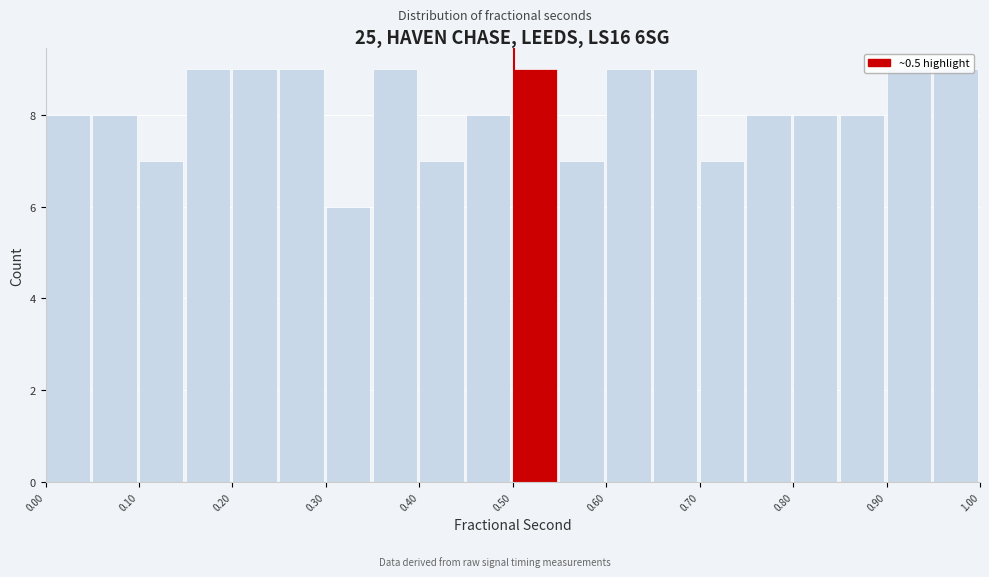

Reading left to right, transcribe this chart: for each bar, give the range it covers on the x-axis and its height. Neither the bar edges nor the heights are printed on the chart, so give them approximately, as read against the axes.

0.00 to 0.05: 8
0.05 to 0.10: 8
0.10 to 0.15: 7
0.15 to 0.20: 9
0.20 to 0.25: 9
0.25 to 0.30: 9
0.30 to 0.35: 6
0.35 to 0.40: 9
0.40 to 0.45: 7
0.45 to 0.50: 8
0.50 to 0.55: 9
0.55 to 0.60: 7
0.60 to 0.65: 9
0.65 to 0.70: 9
0.70 to 0.75: 7
0.75 to 0.80: 8
0.80 to 0.85: 8
0.85 to 0.90: 8
0.90 to 0.95: 9
0.95 to 1.00: 9